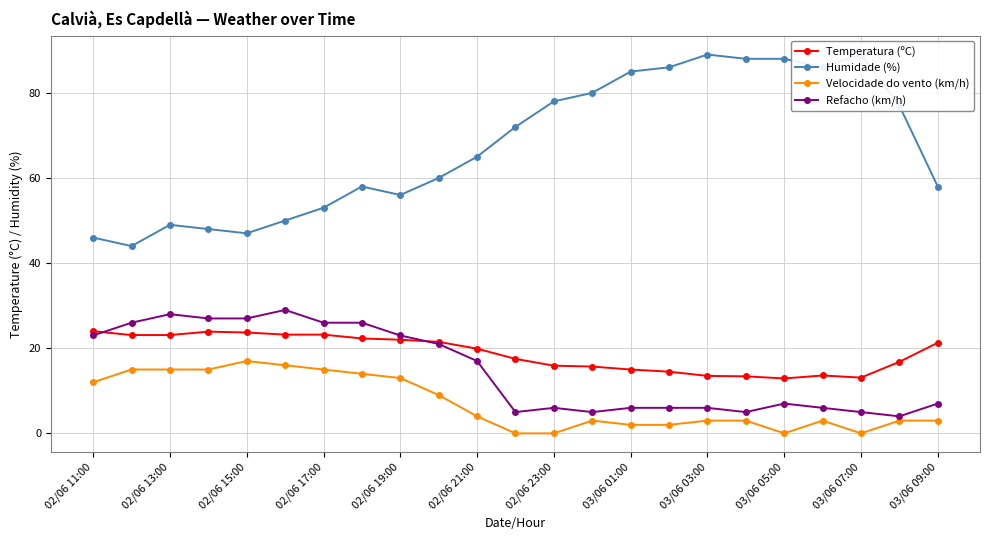

Reading left to right, extract all data points from this chart.

Temperatura (ºC): 24.0	23.1	23.1	23.9	23.7	23.2	23.2	22.3	22.0	21.5	19.9	17.5	15.9	15.7	15.0	14.5	13.5	13.4	12.9	13.6	13.1	16.8	21.3
Humidade (%): 46.0	44.0	49.0	48.0	47.0	50.0	53.0	58.0	56.0	60.0	65.0	72.0	78.0	80.0	85.0	86.0	89.0	88.0	88.0	86.0	89.0	77.0	58.0
Velocidade do vento (km/h): 12.0	15.0	15.0	15.0	17.0	16.0	15.0	14.0	13.0	9.0	4.0	0.0	0.0	3.0	2.0	2.0	3.0	3.0	0.0	3.0	0.0	3.0	3.0
Refacho (km/h): 23.0	26.0	28.0	27.0	27.0	29.0	26.0	26.0	23.0	21.0	17.0	5.0	6.0	5.0	6.0	6.0	6.0	5.0	7.0	6.0	5.0	4.0	7.0